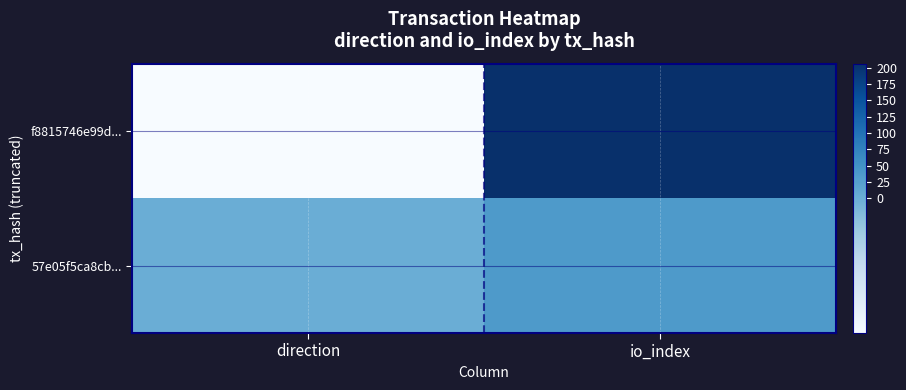

Which has a higher value, direction or io_index?

io_index